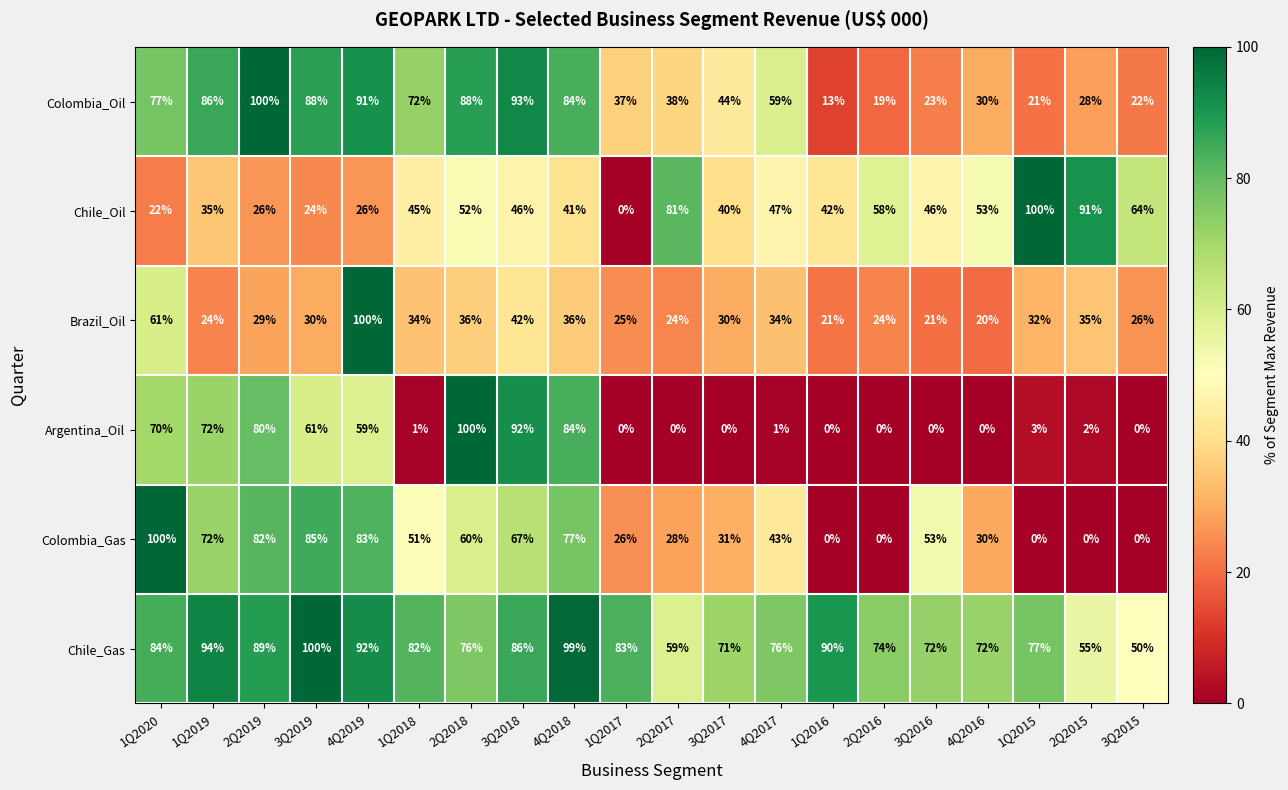

Count the number of data series in this chart.

6